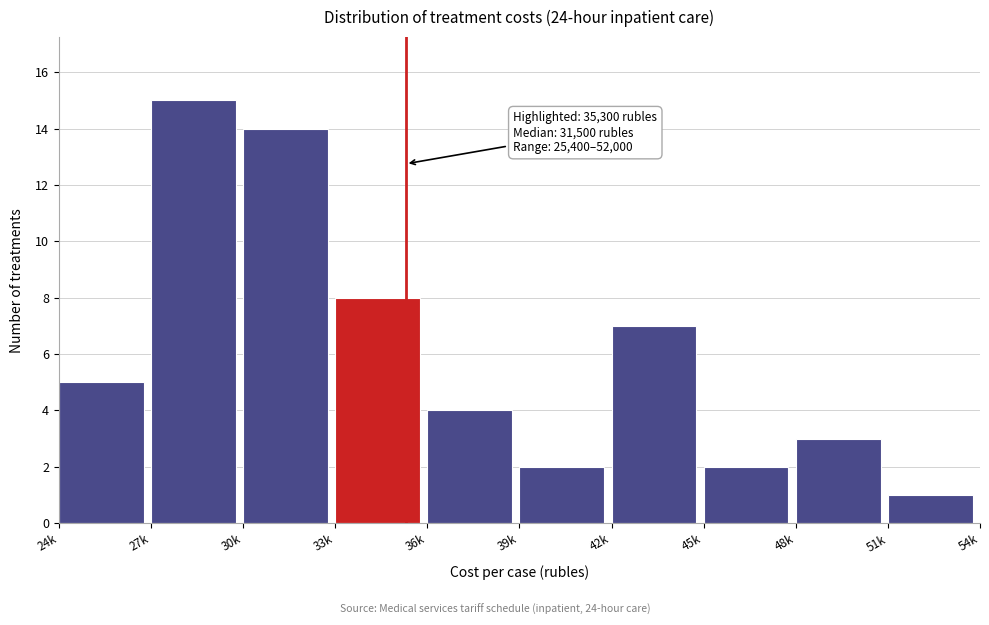

Reading right to left, extract all data points from this chart.

51k=1	48k=3	45k=2	42k=7	39k=2	36k=4	33k=8	30k=14	27k=15	24k=5